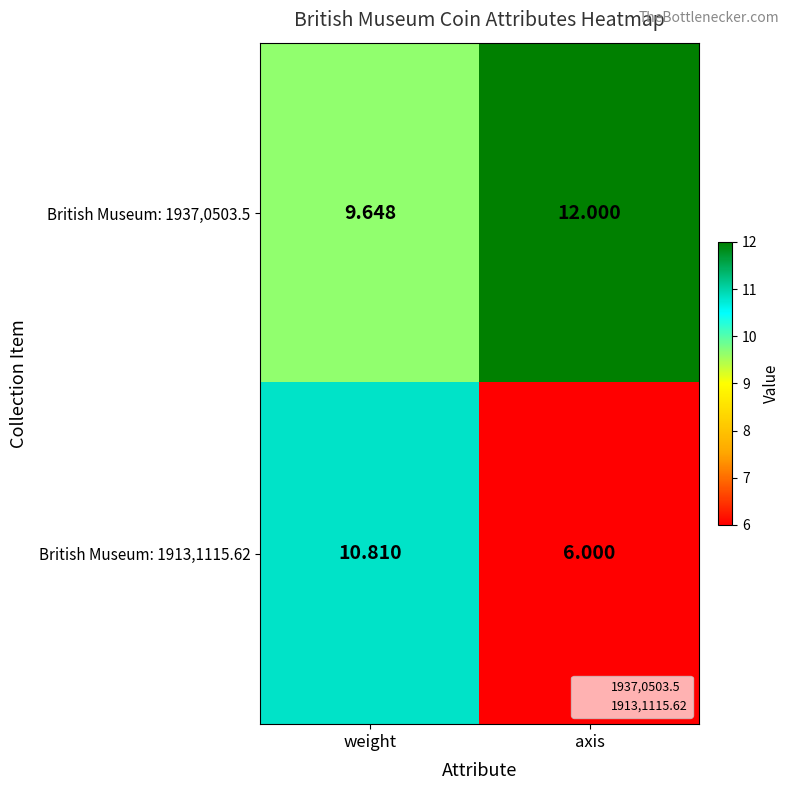

Which label corresponds to the largest value in the chart?

axis